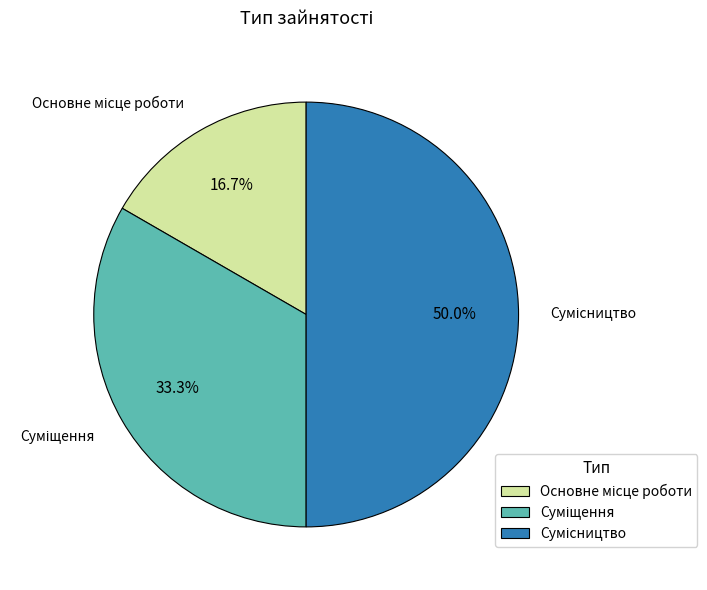

True or false: Сумісництво accounts for 50% of the total.

True